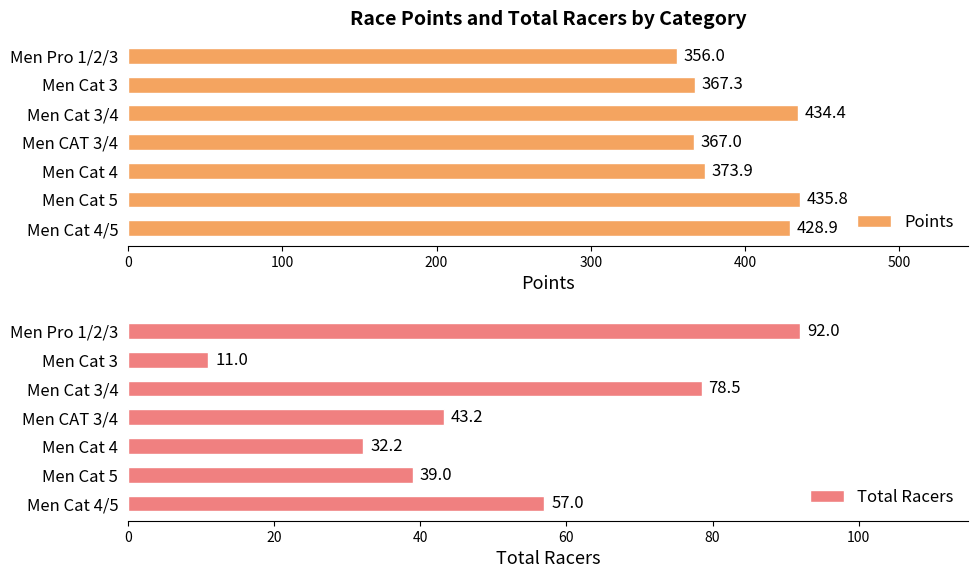

What is the difference between the second highest and second lowest values in the Points series?

67.4